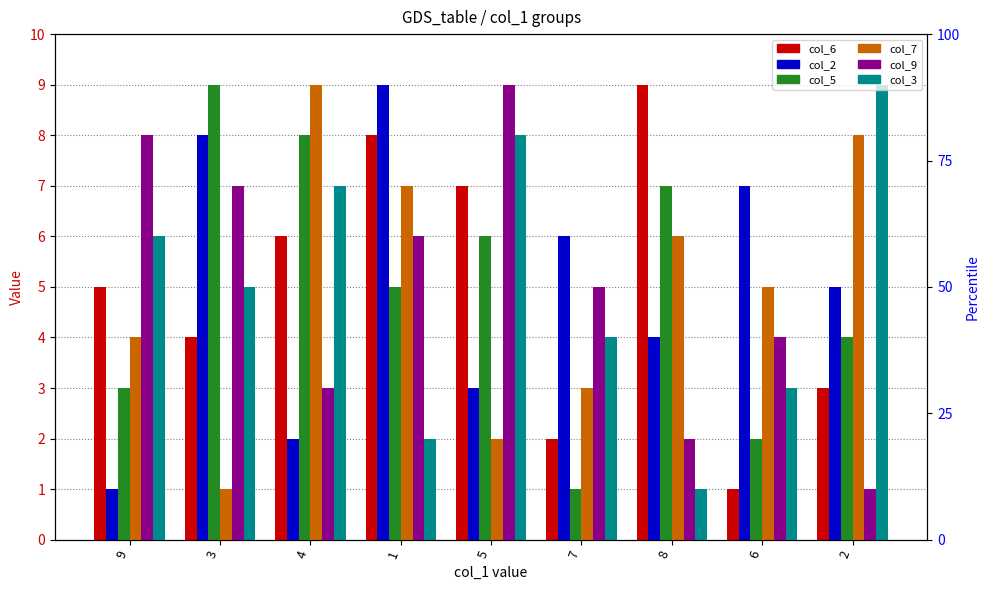

What is the label of the 2nd bar from the right?

6